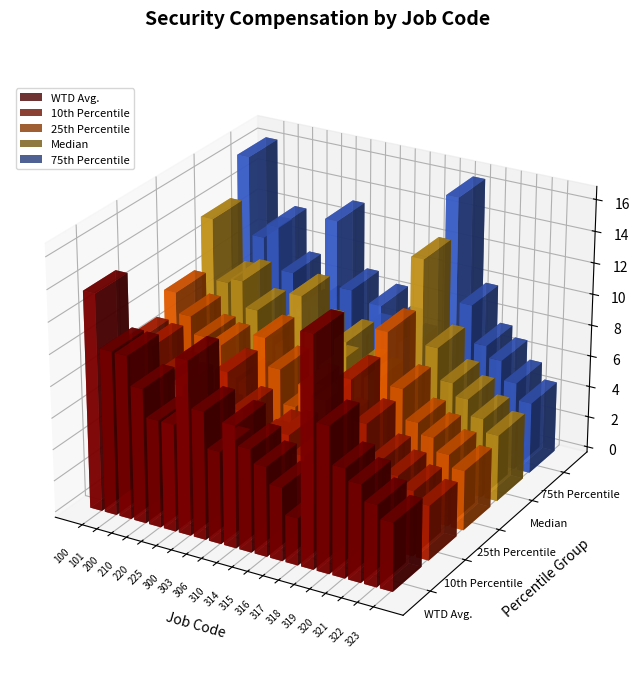

Which label corresponds to the largest value in the chart?

318